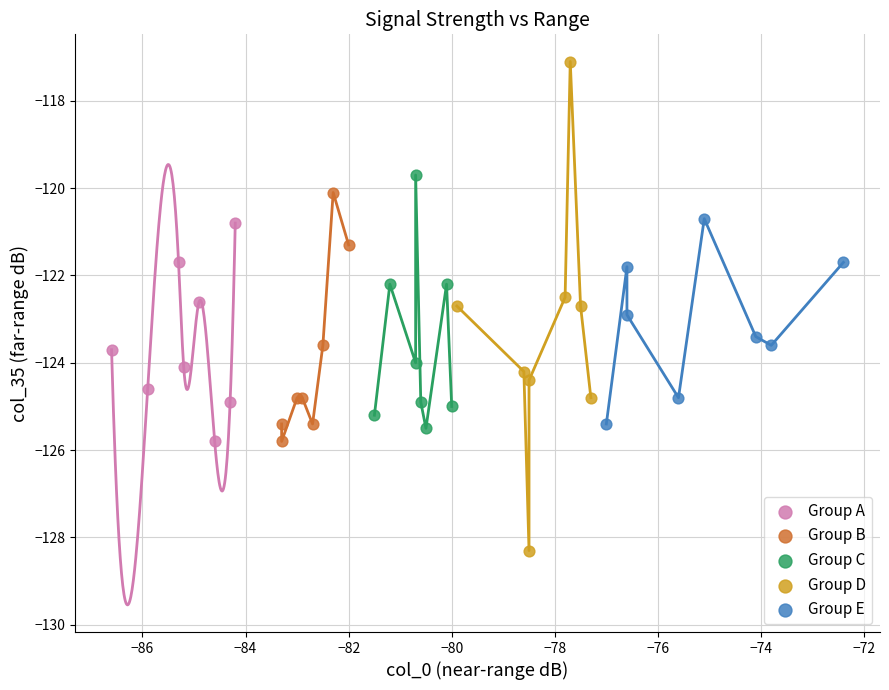

Which series reaches the maximum Y coordinate?

Group D